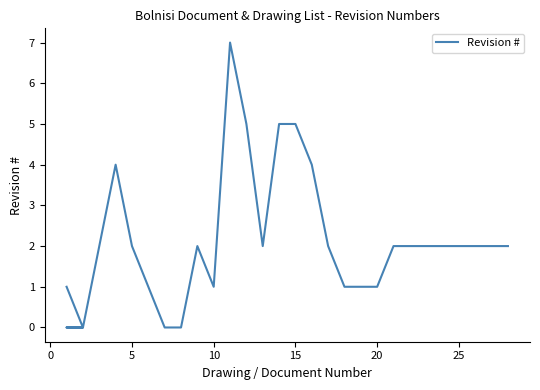

How many lines are shown in the chart?

1